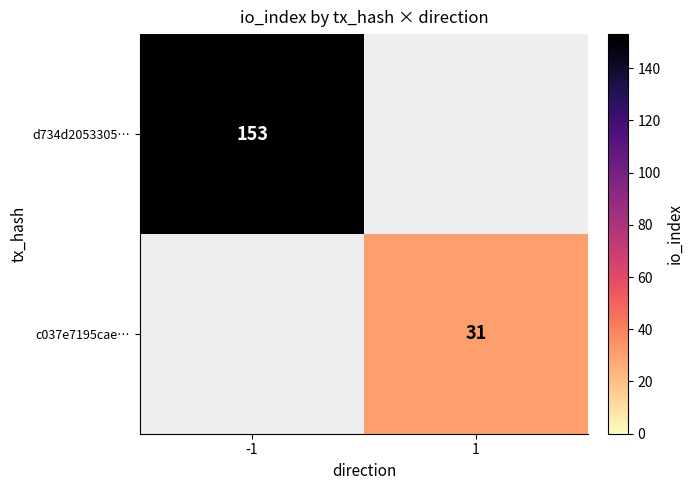

Which has a higher value, 1 or -1?

-1